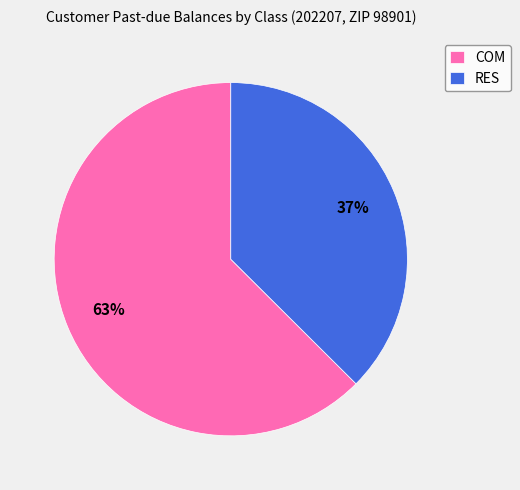

What is the ratio of the value at RES to the value at COM?

0.6